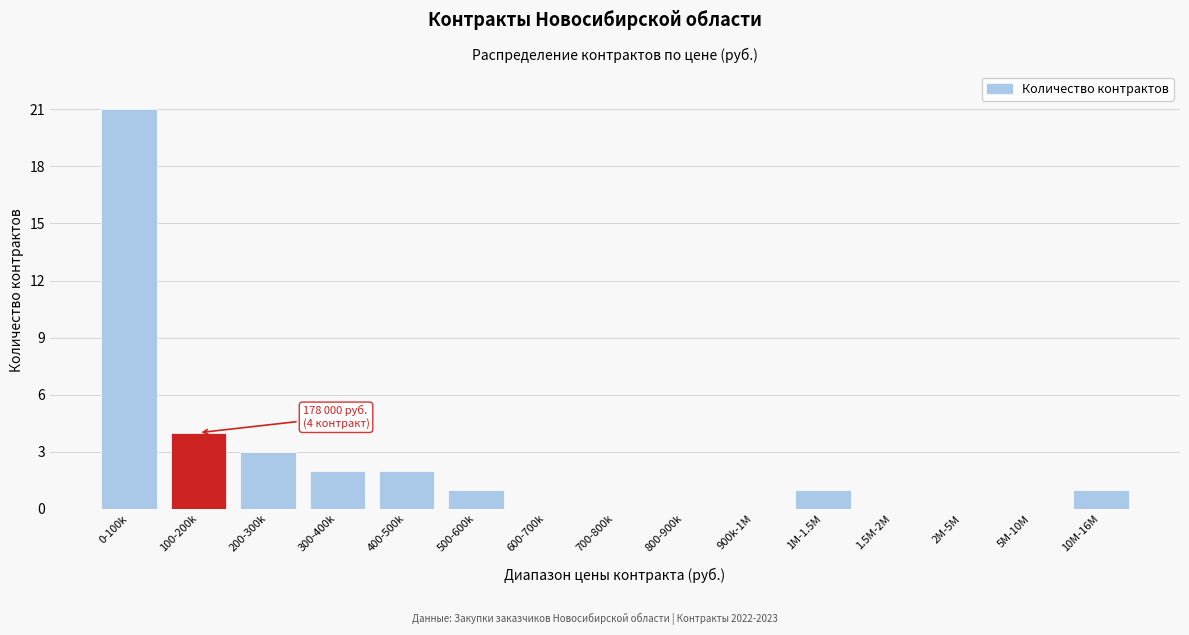

Reading left to right, list all the values displayed in this chart.

0-100k=21	100-200k=4	200-300k=3	300-400k=2	400-500k=2	500-600k=1	600-700k=0	700-800k=0	800-900k=0	900k-1M=0	1M-1.5M=1	1.5M-2M=0	2M-5M=0	5M-10M=0	10M-16M=1